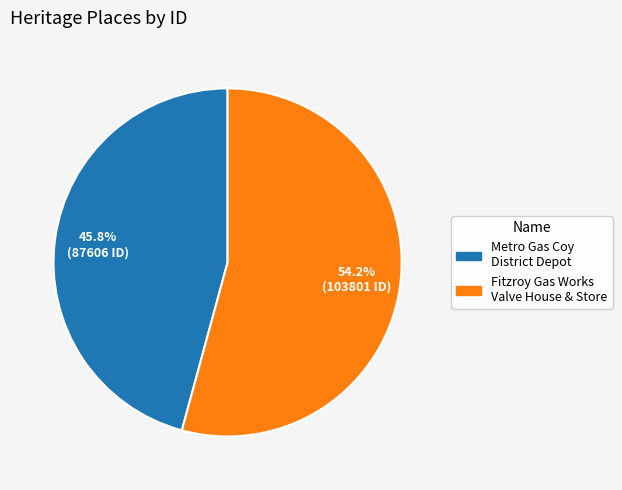

Is there any slice that represents more than half of the pie?

Yes